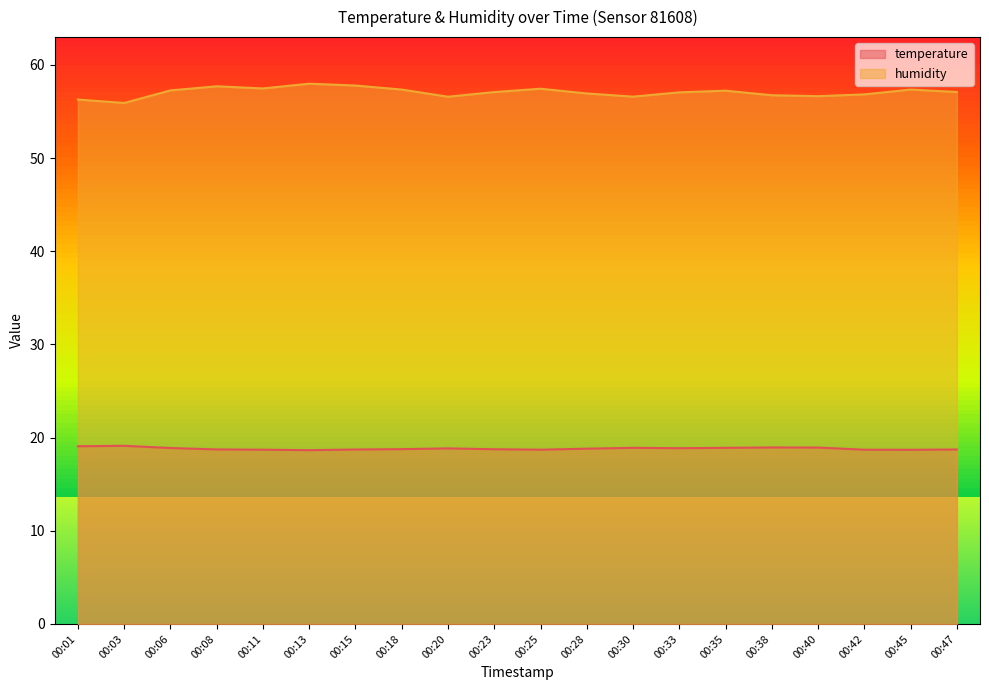

Which category has the highest value across all series?

00:13